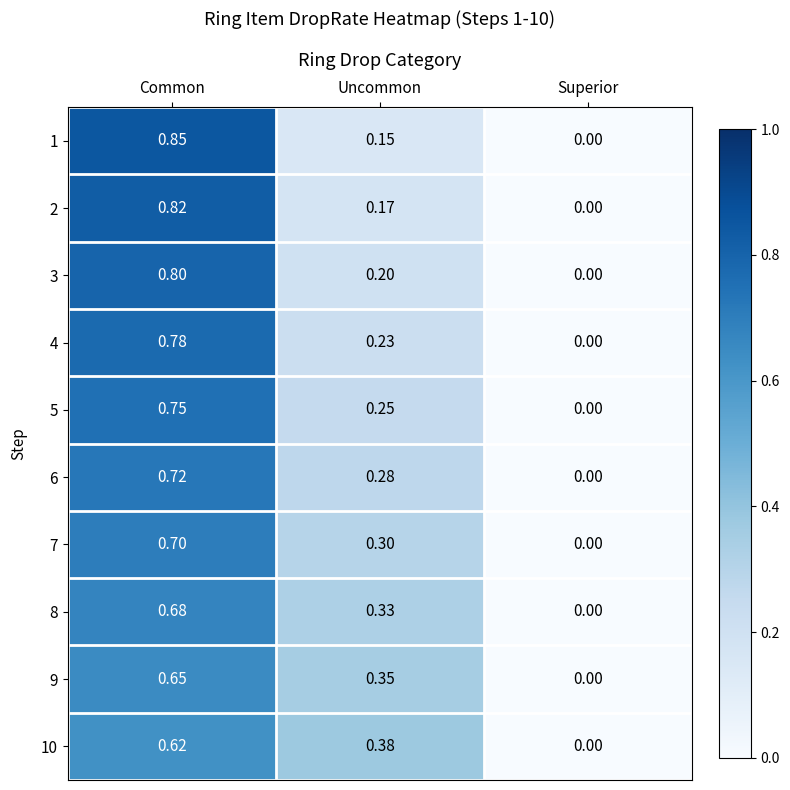

How many categories are shown in the chart?

3